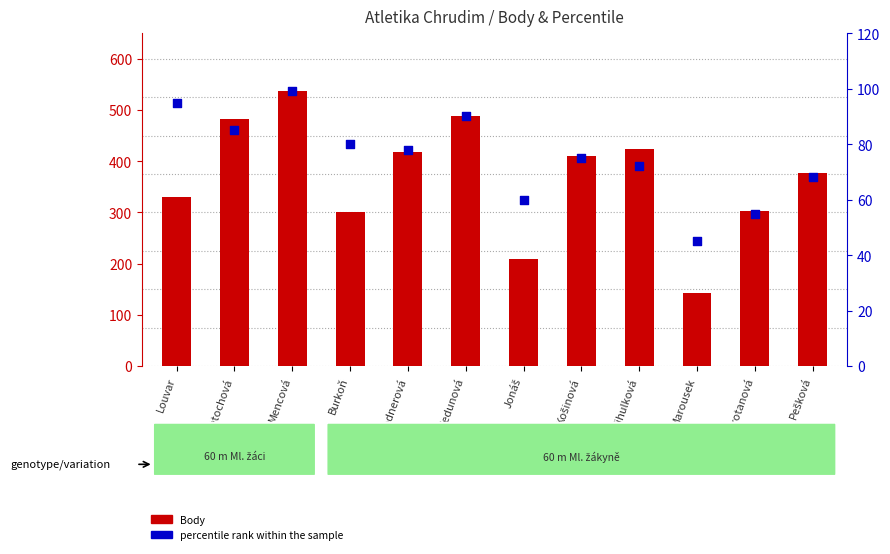

Which series has the widest spread of Y values?

Body